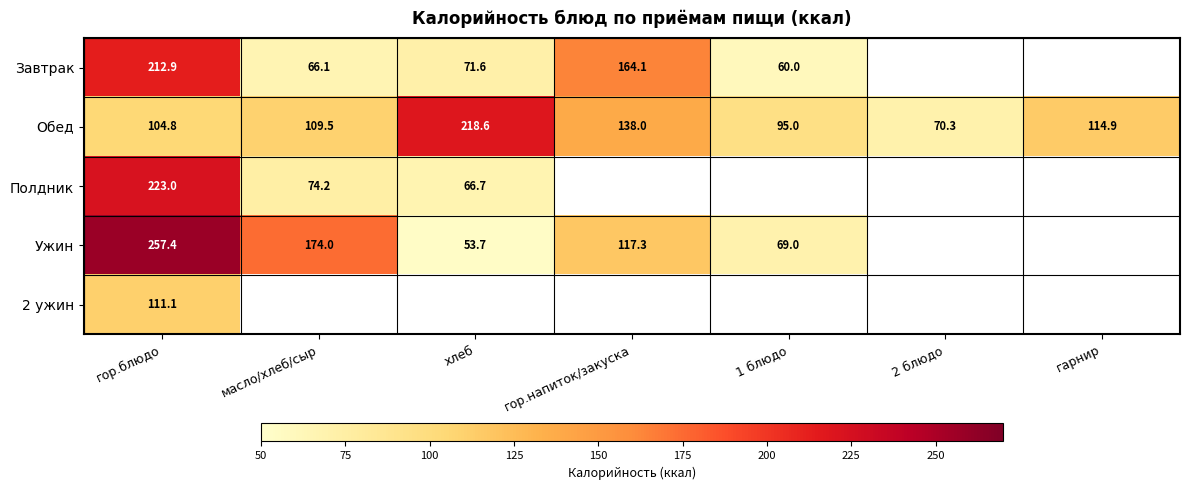

Is the value of Ужин at 1 блюдо greater than the value of Обед at хлеб?

No